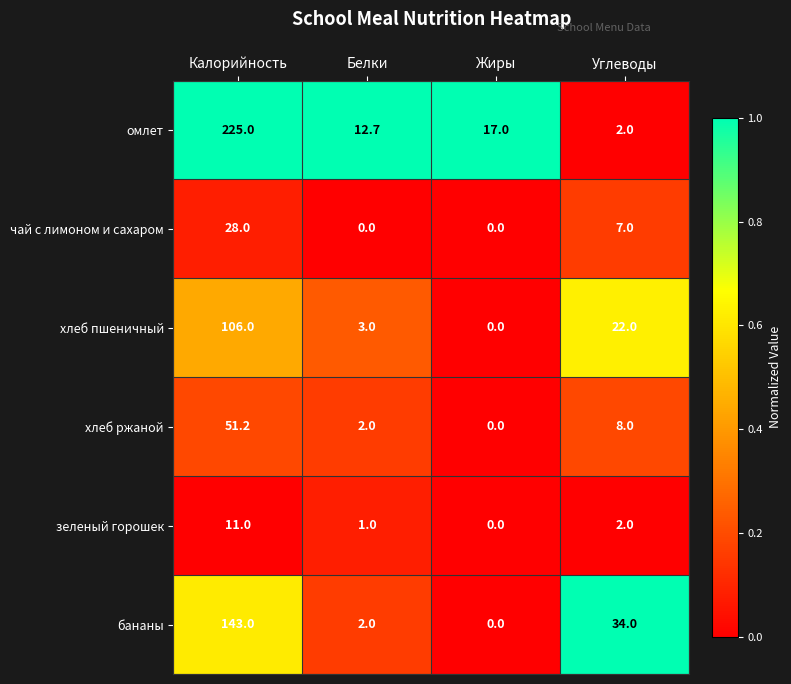

What is the average value of the хлеб пшеничный series?

32.8